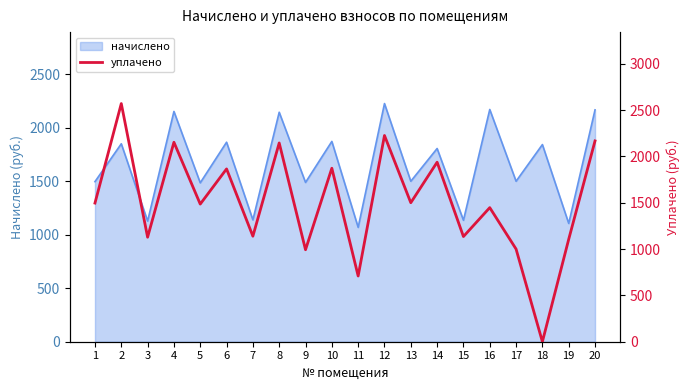

The value of начислено at 9 is 1489.6. True or false?

True